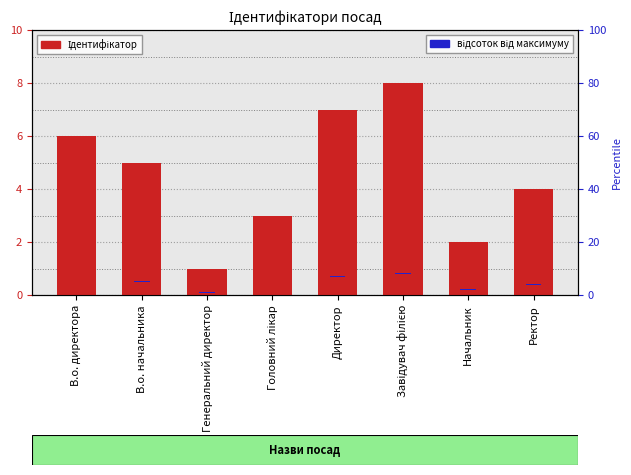

Is the value of Ідентифікатор at В.о. начальника greater than the value of відсоток від максимуму at Завідувач філією?

Yes